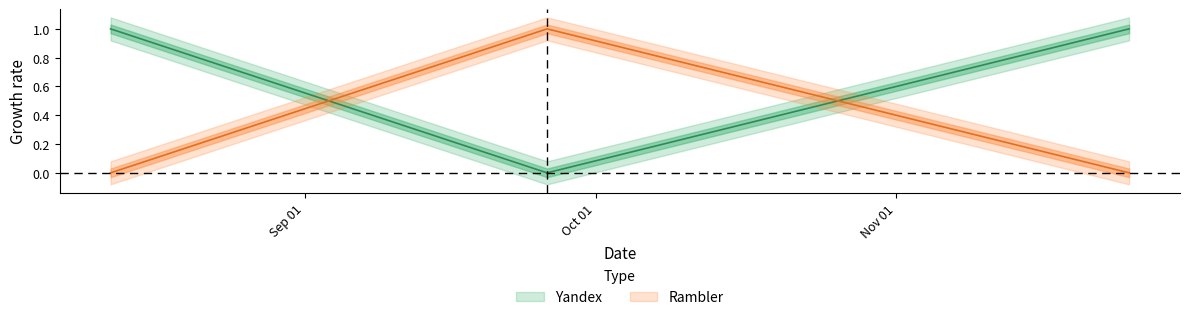

Which series has the largest range (max minus min)?

Yandex